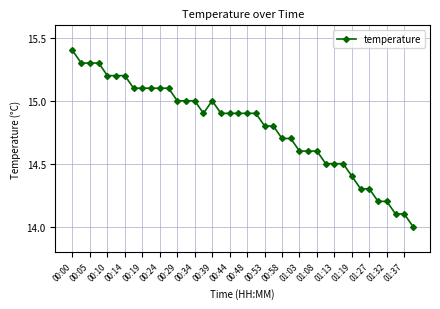

What is the minimum value shown in the chart?

14.0